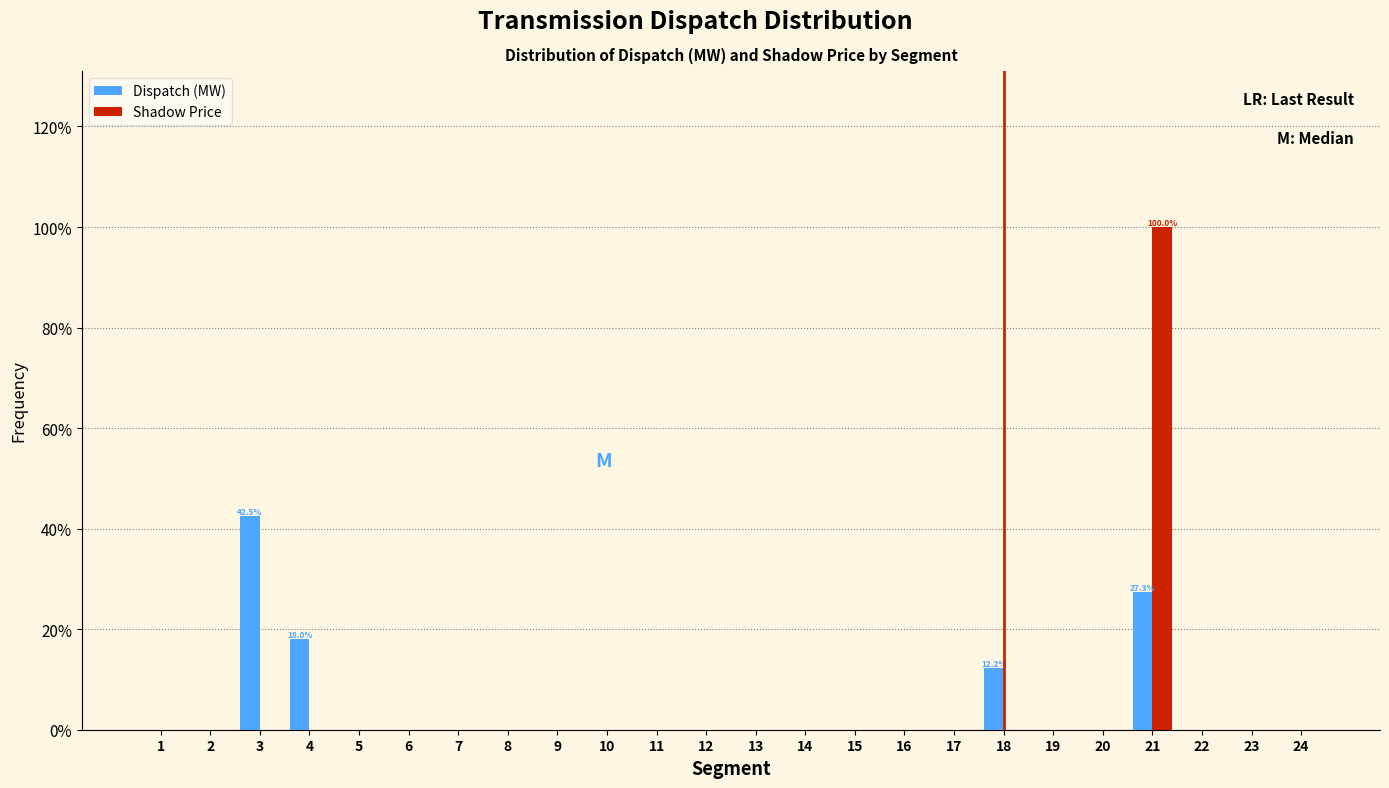

What is the sum of the Dispatch (MW) values at 5 and 18?

12.2